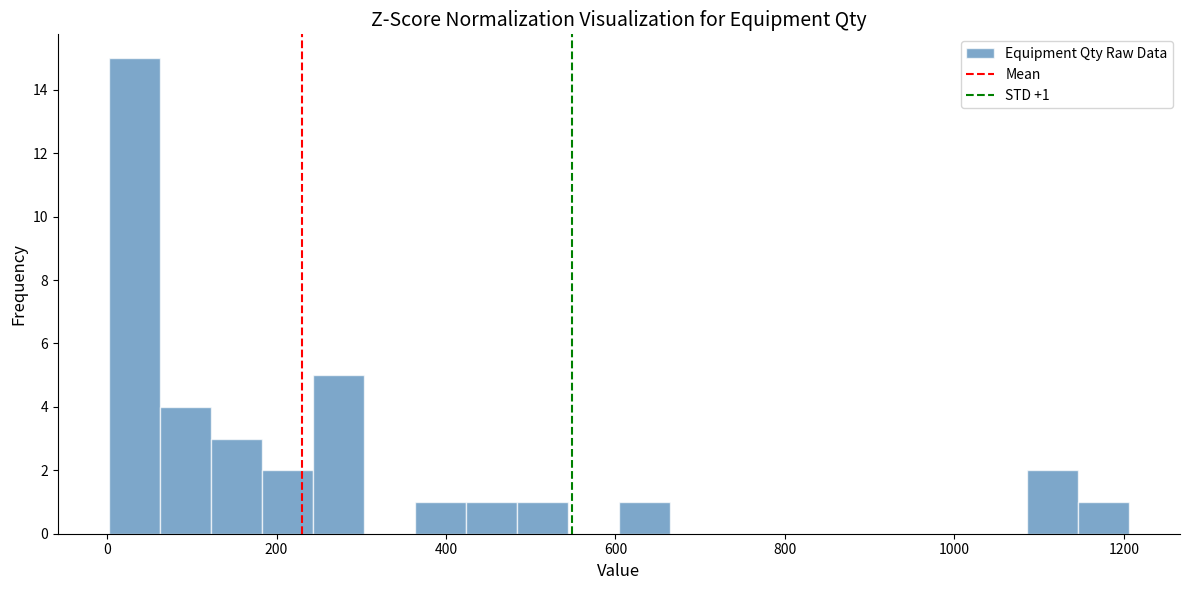

Read against the x-axis, roughly where is the centre of the tallest bar?

40